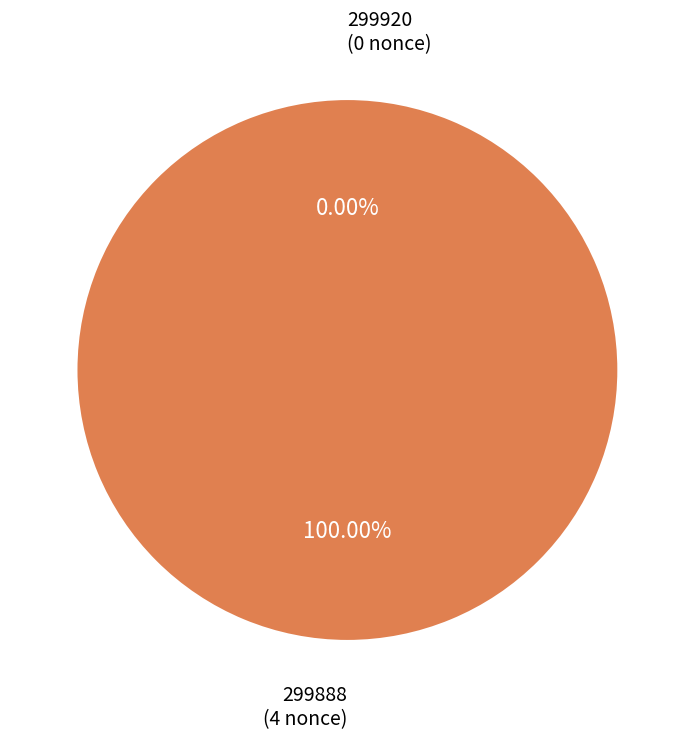

To the nearest percent, what is the difference between the 299888 and 299920 slice percentages?

100%